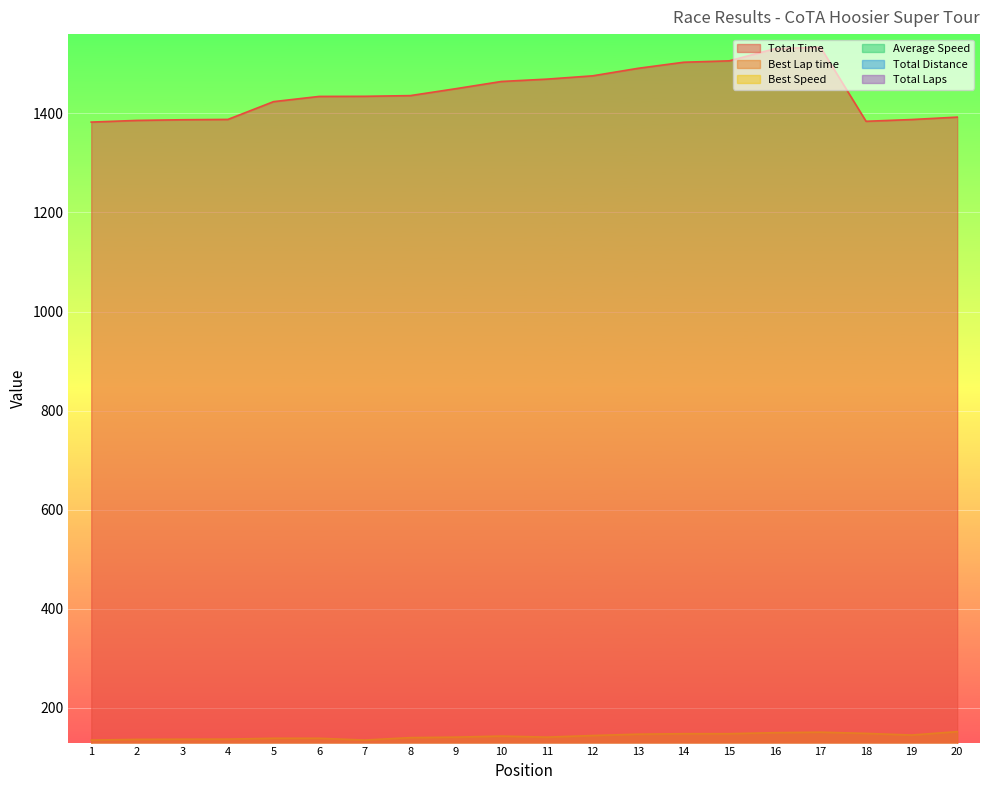

What is the total value across all series at 10?

1821.2